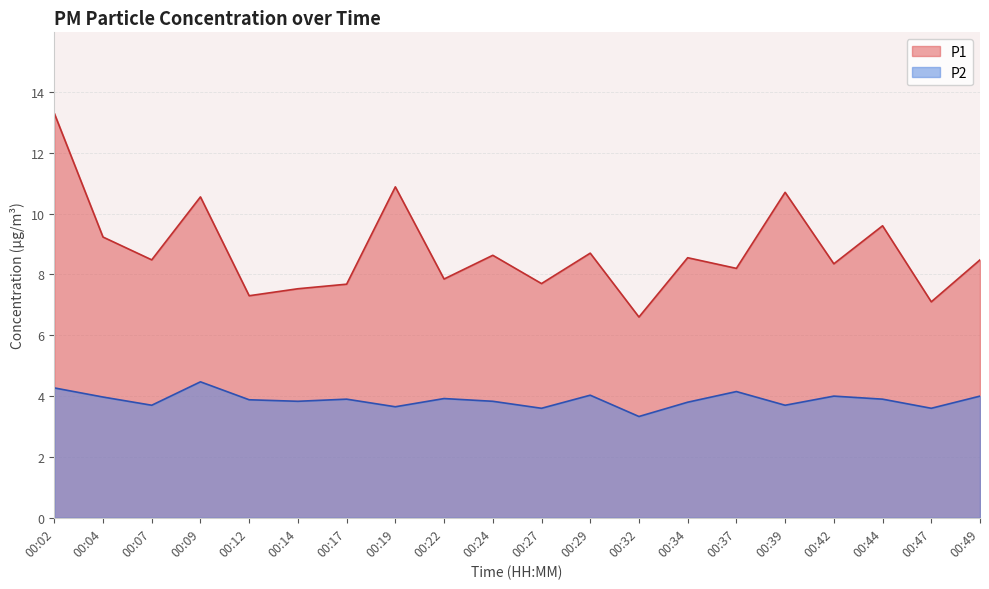

Which series has the largest total across all categories?

P1